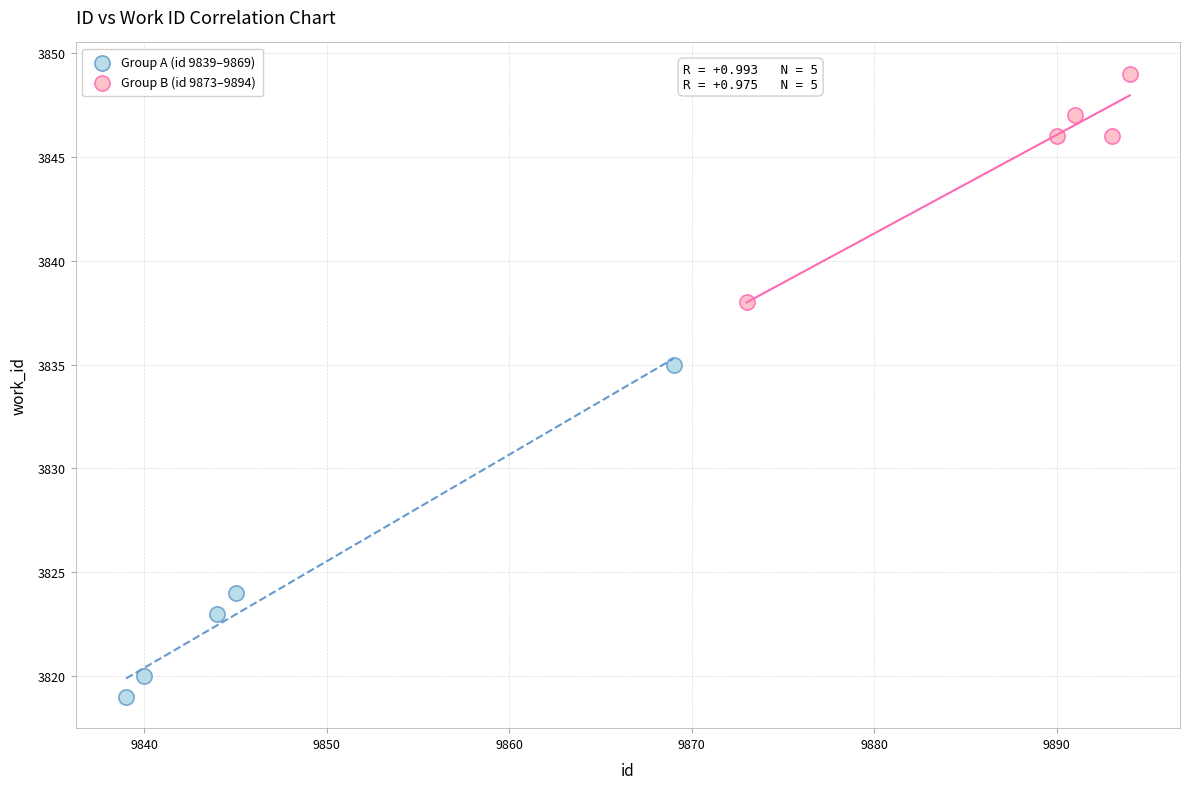

Which series contains the lowest Y value?

Group A (id 9839–9869)